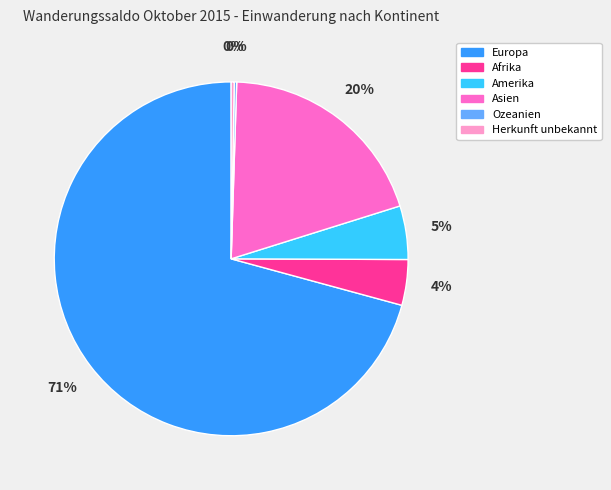

To the nearest percent, what is the difference between the largest and smallest slice percentages?

71%